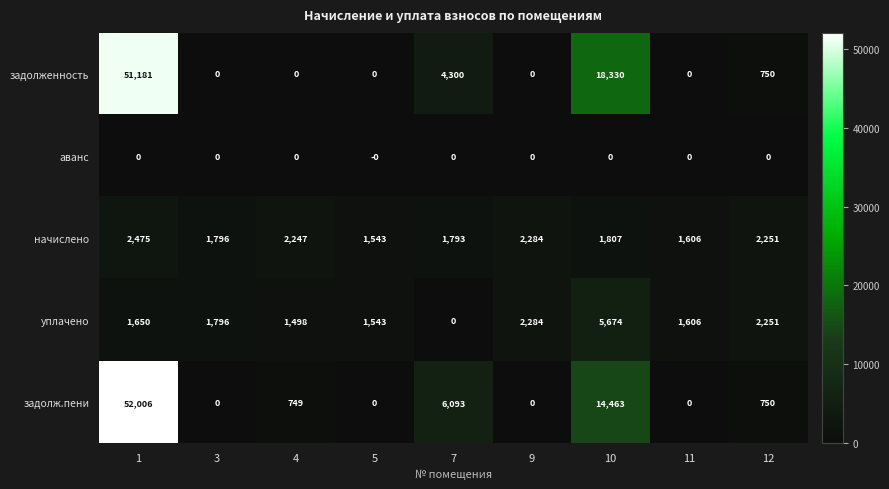

At how many categories does at least one series exceed 37150?

1